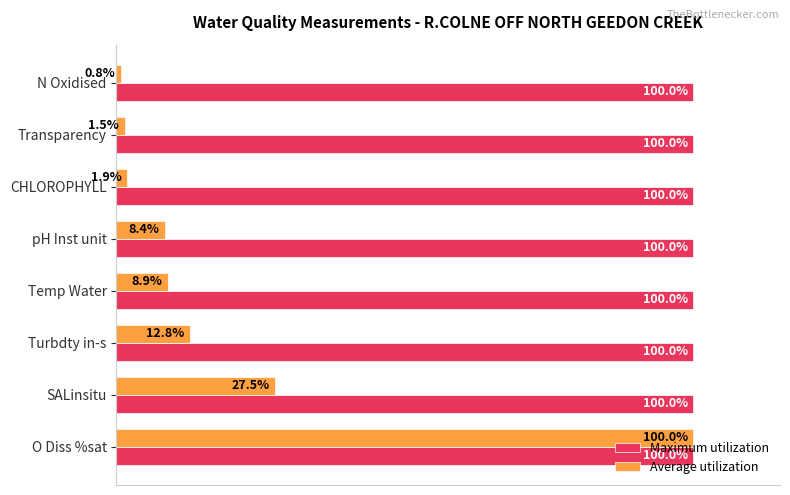

Is the value of Average utilization at CHLOROPHYLL greater than the value of Maximum utilization at N Oxidised?

No